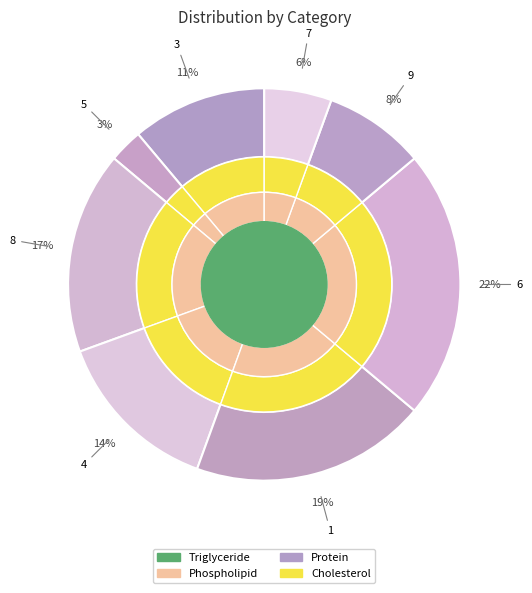

Does 4 account for over 50% of the chart?

No